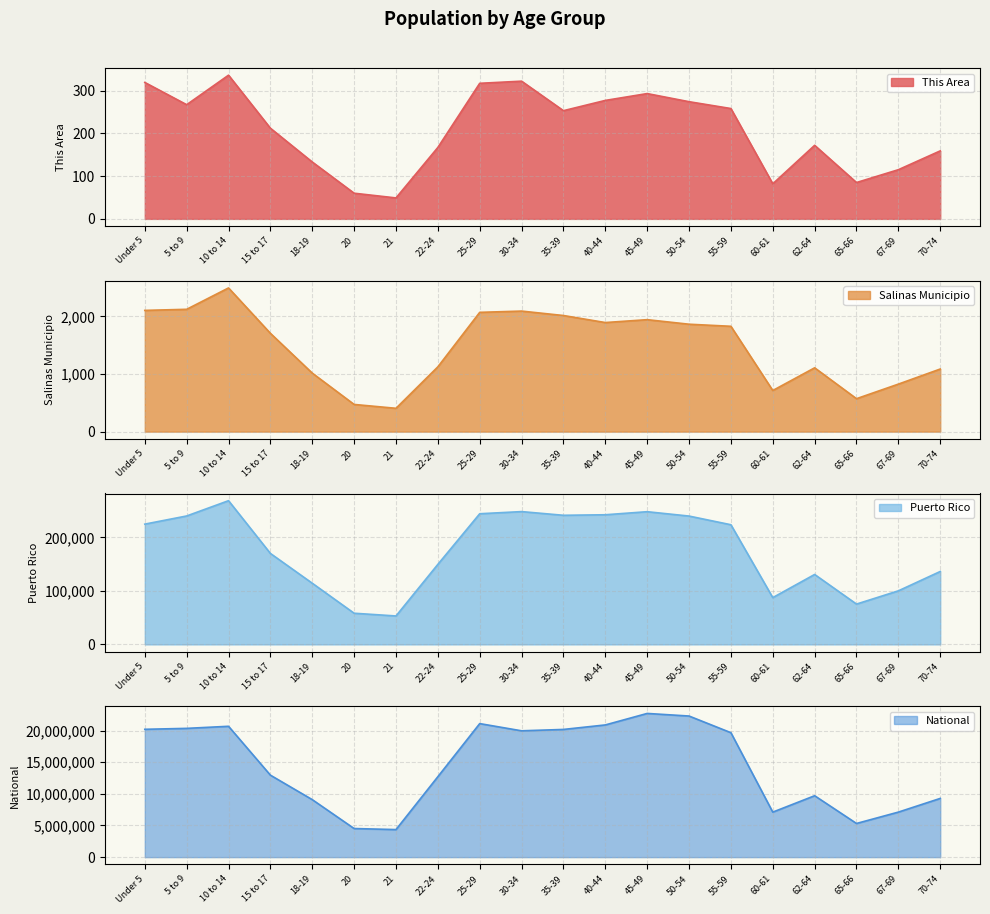

How many lines are shown in the chart?

4